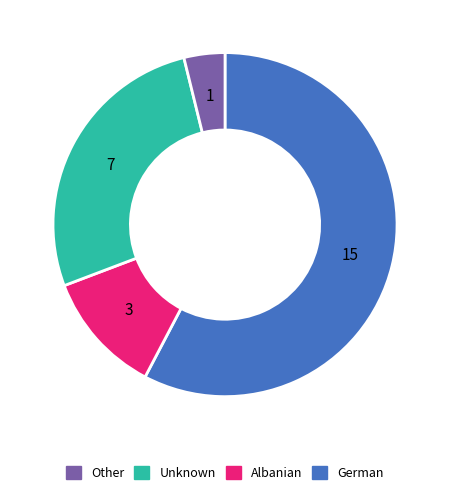

Approximately how many times larger is the value at Other compared to Albanian?

2.1